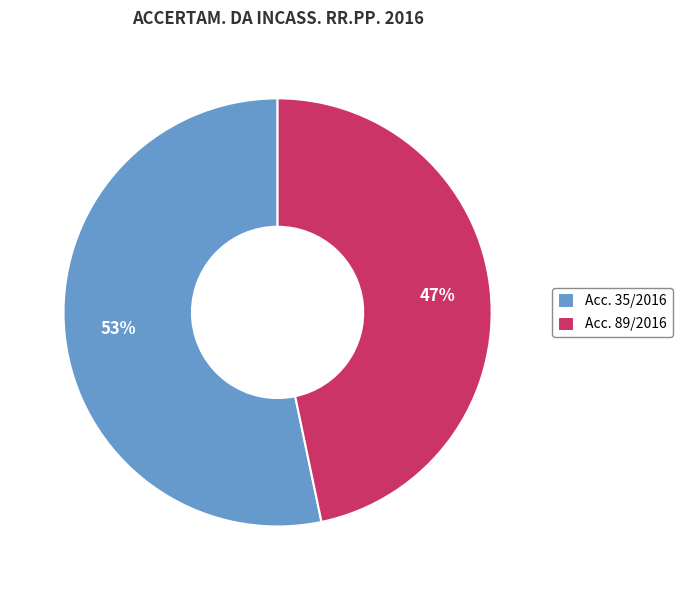

The Acc. 35/2016 slice represents 53% of the pie. True or false?

True